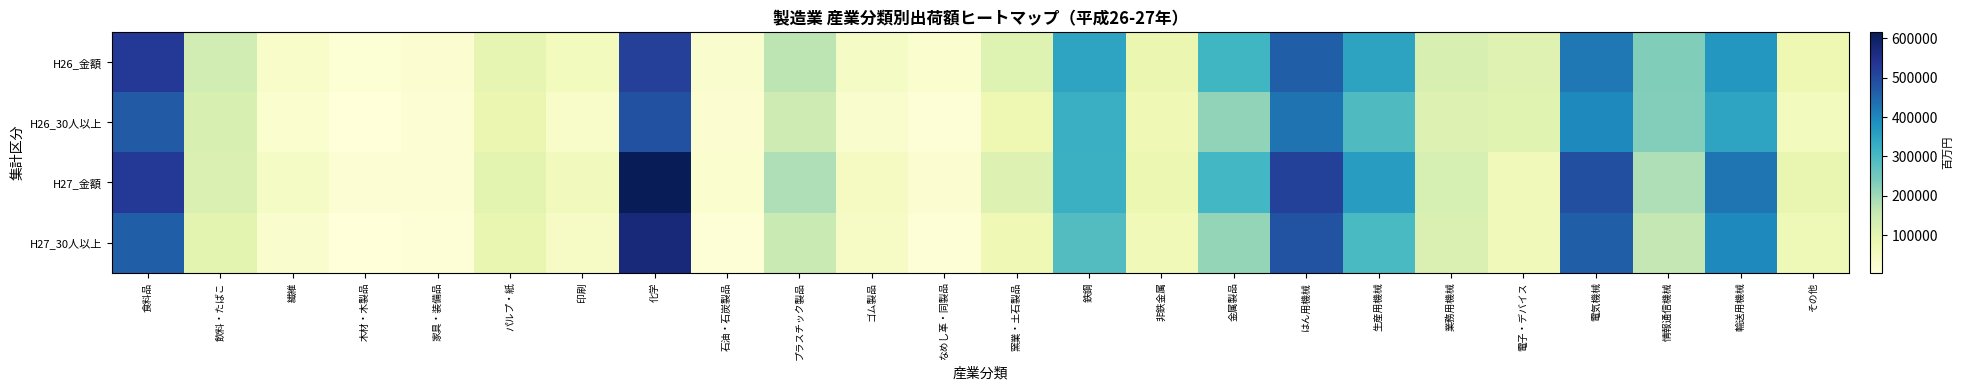

Which series changed the most between 家具・装備品 and 印刷?

H27_金額